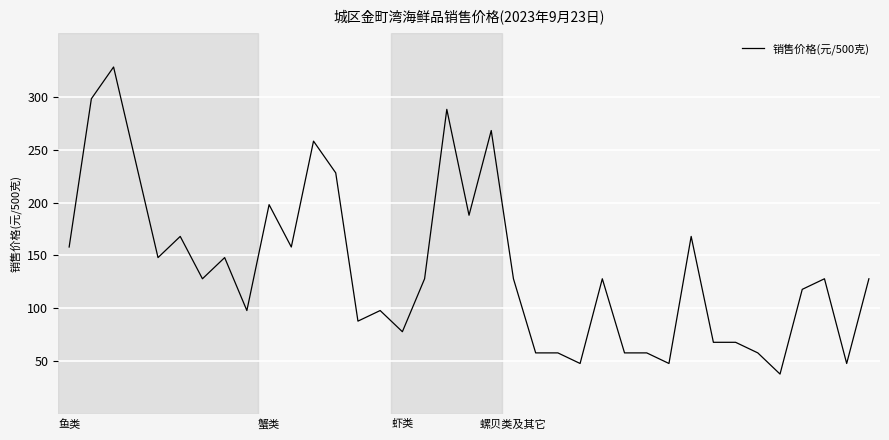

What is the greatest value displayed?

328